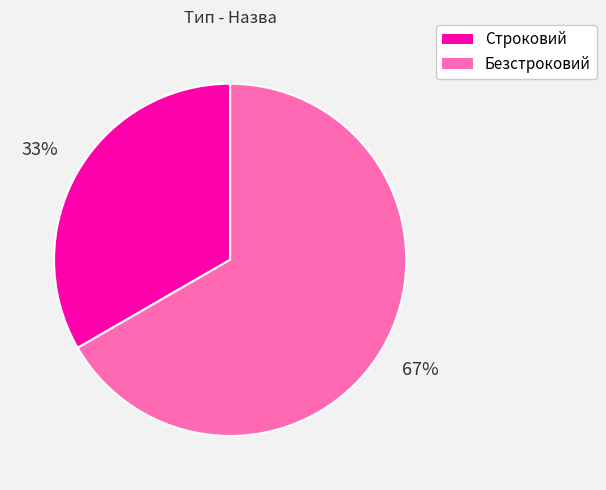

What percentage is the Строковий slice, to the nearest percent?

33%